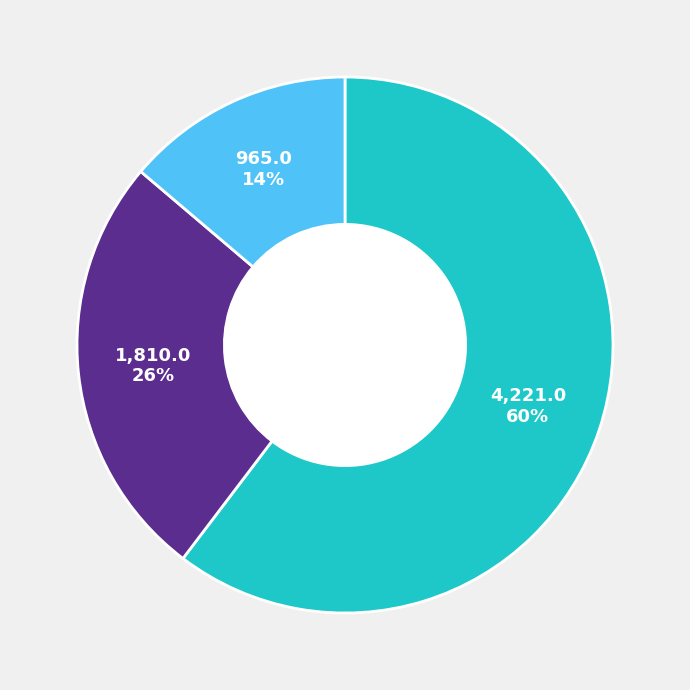

How many segments does this pie chart have?

3